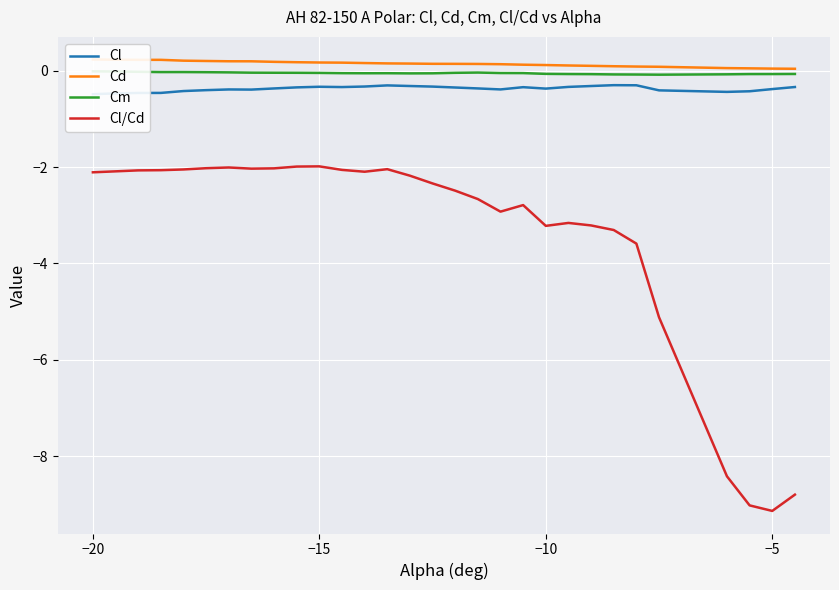

What are all the series names shown in the legend?

Cl, Cd, Cm, Cl/Cd